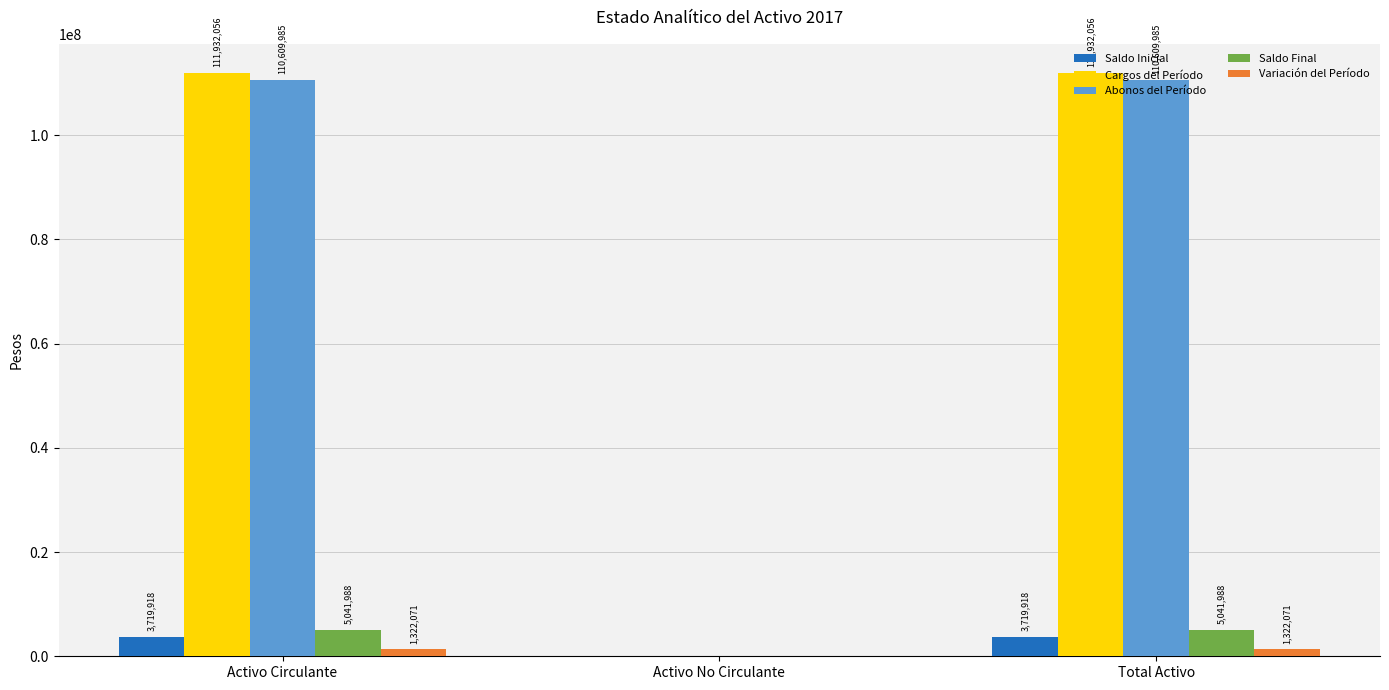

What are all the series names shown in the legend?

Saldo Inicial, Cargos del Período, Abonos del Período, Saldo Final, Variación del Período